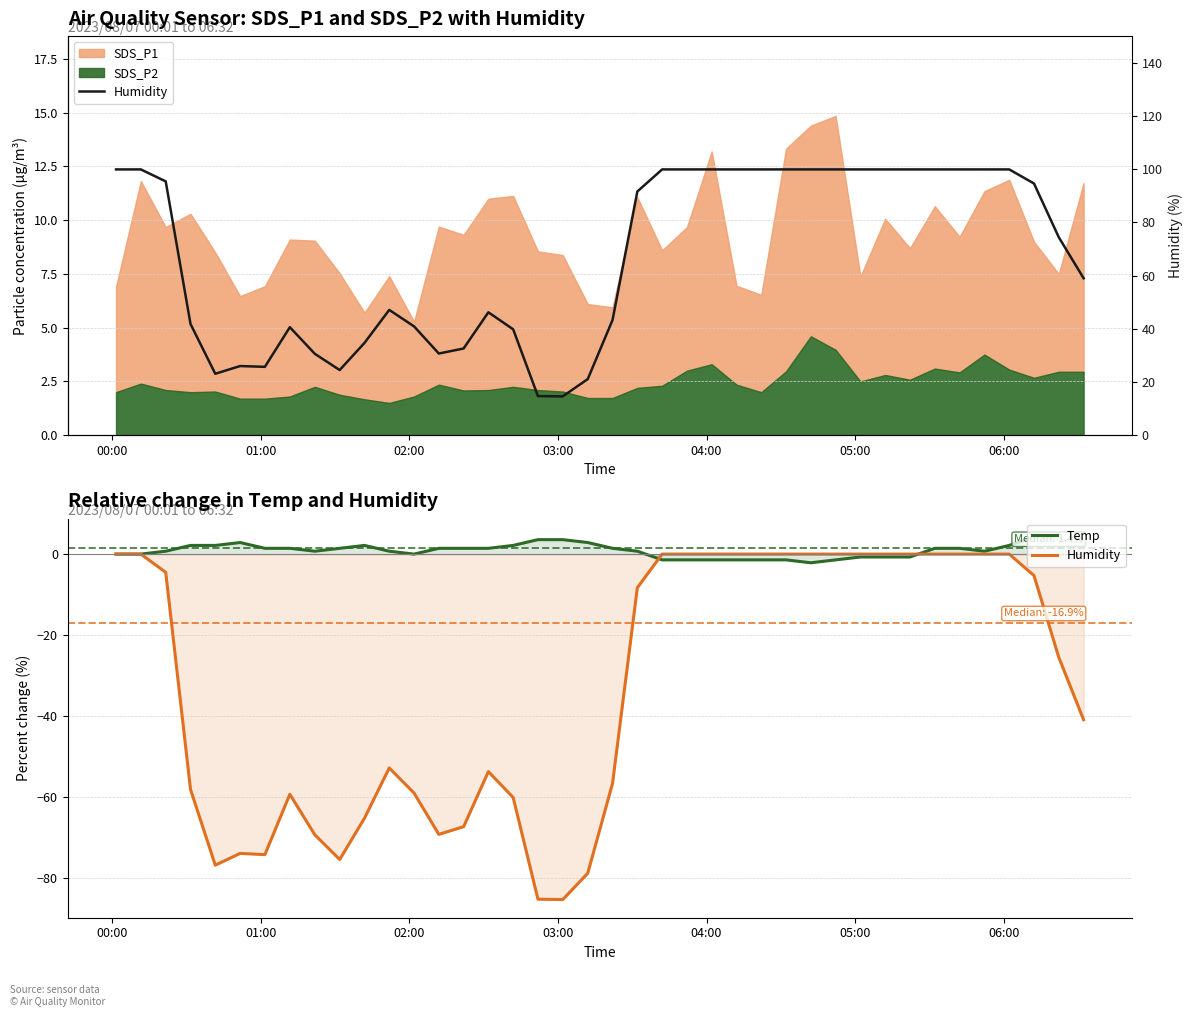

What is the value of the Temp point at the 36th from the left?

0.7